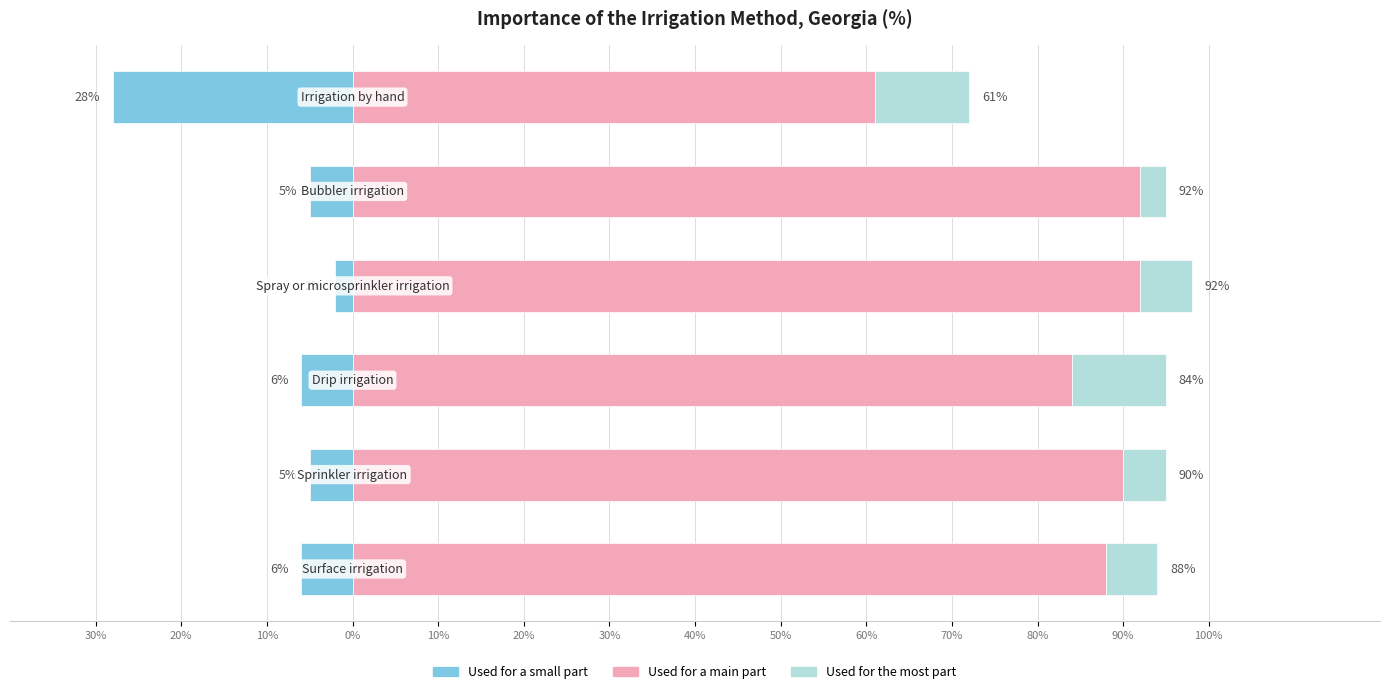

List the series in order of their overall mean, lowest first.

Used for a small part, Used for the most part, Used for a main part